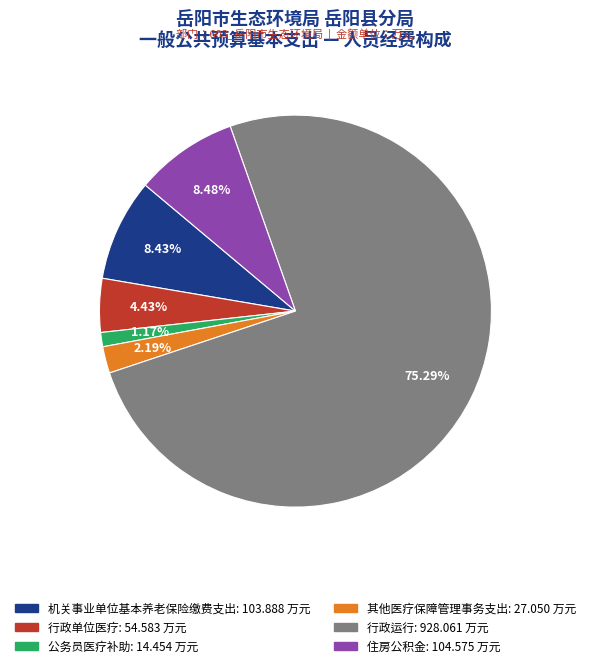

To the nearest percent, what is the combined percentage of 行政运行 and 行政单位医疗?

80%